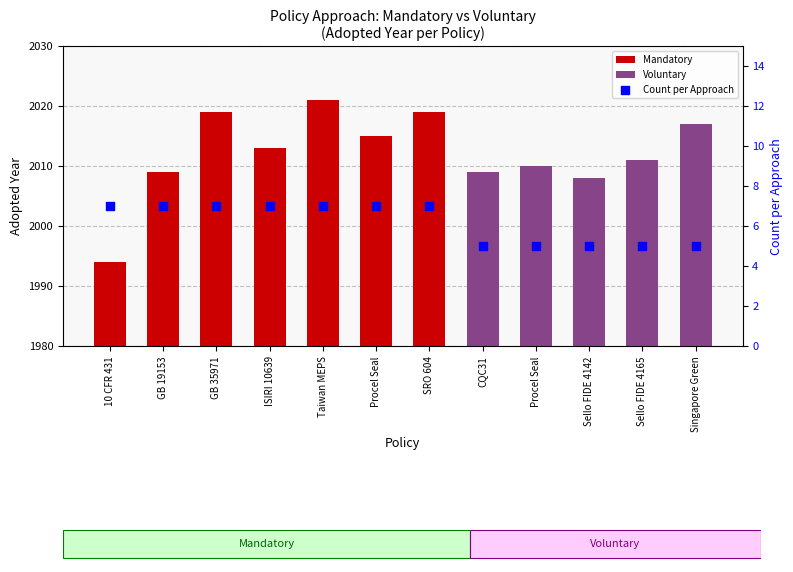

Between Singapore Green and Procel Seal, which is larger?

Singapore Green